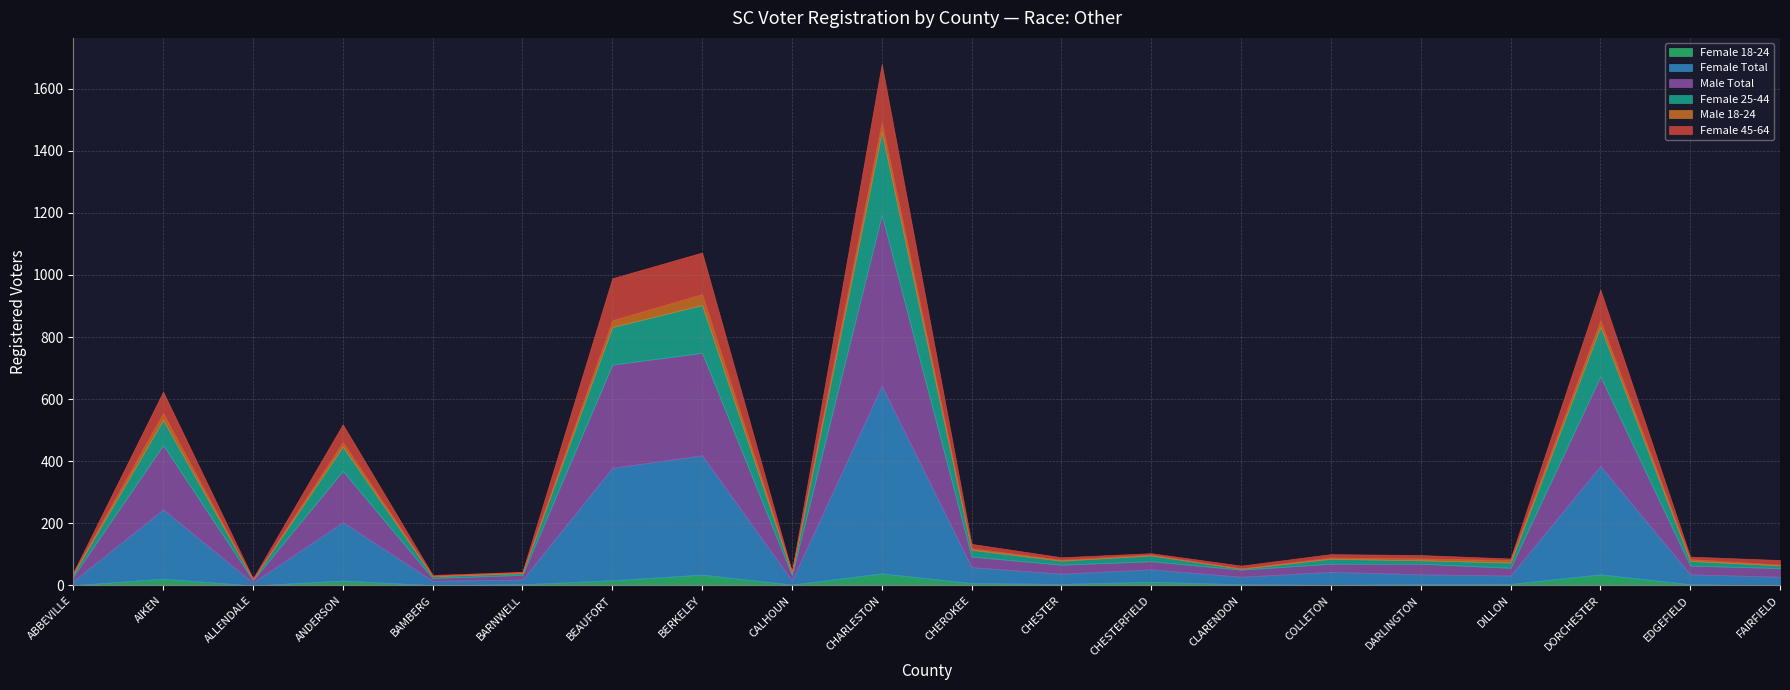

How many values in the Female 18-24 series are below 5?

10